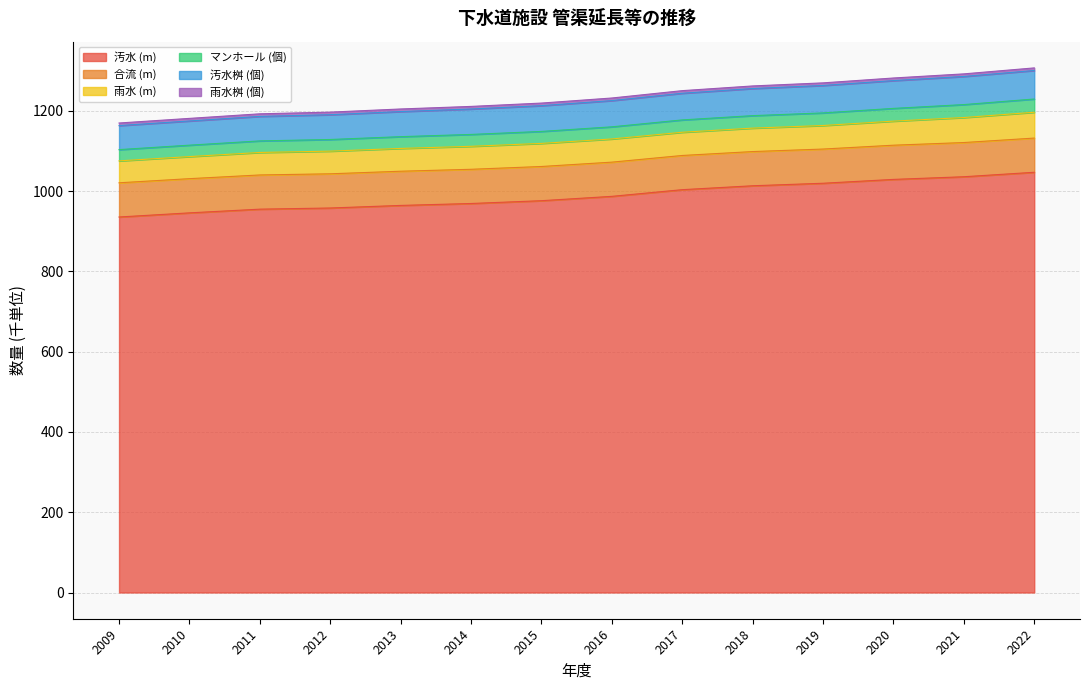

What is the minimum value for 汚水 (m)?

935.5